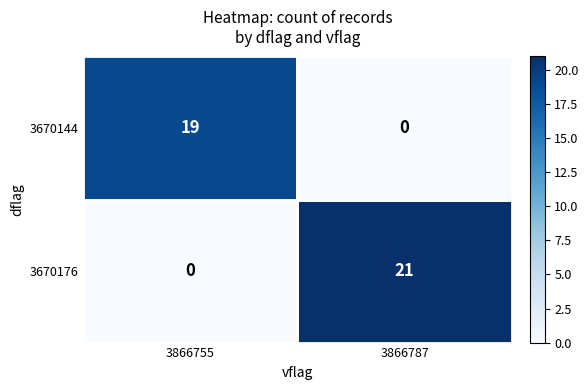

What is the total value across all series at 3866755?

19